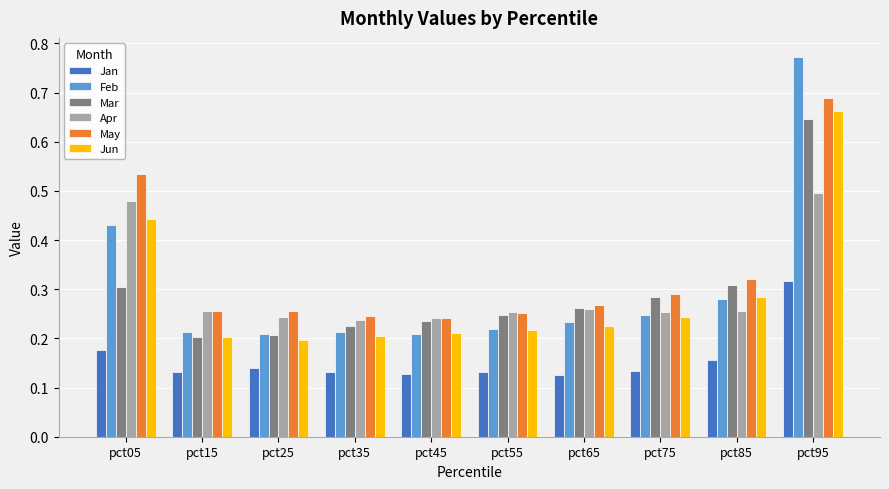

Which series has the widest spread of values?

Feb